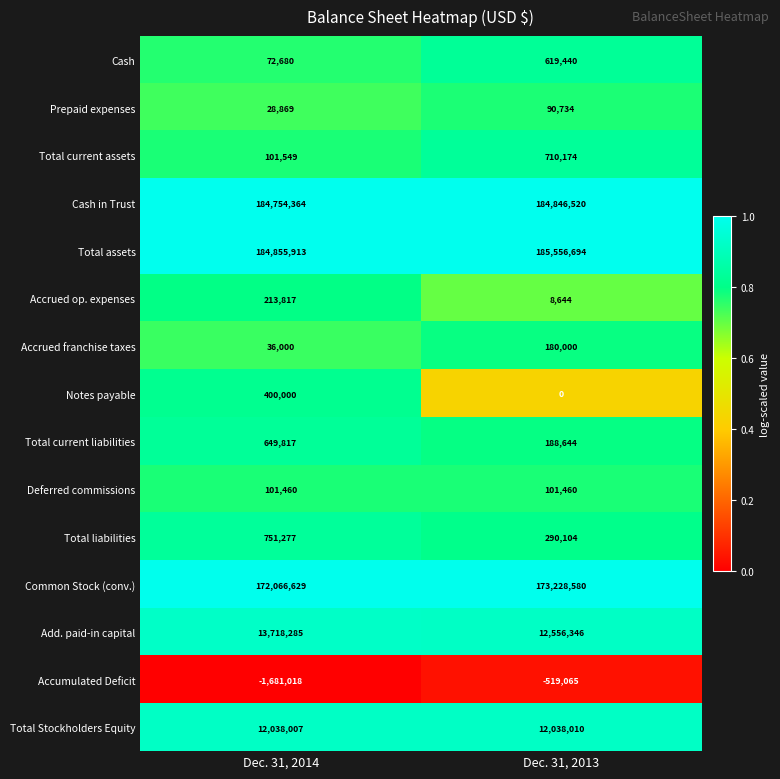

Where is Common Stock (conv.) nearest to the value 172647604?

Dec. 31, 2014